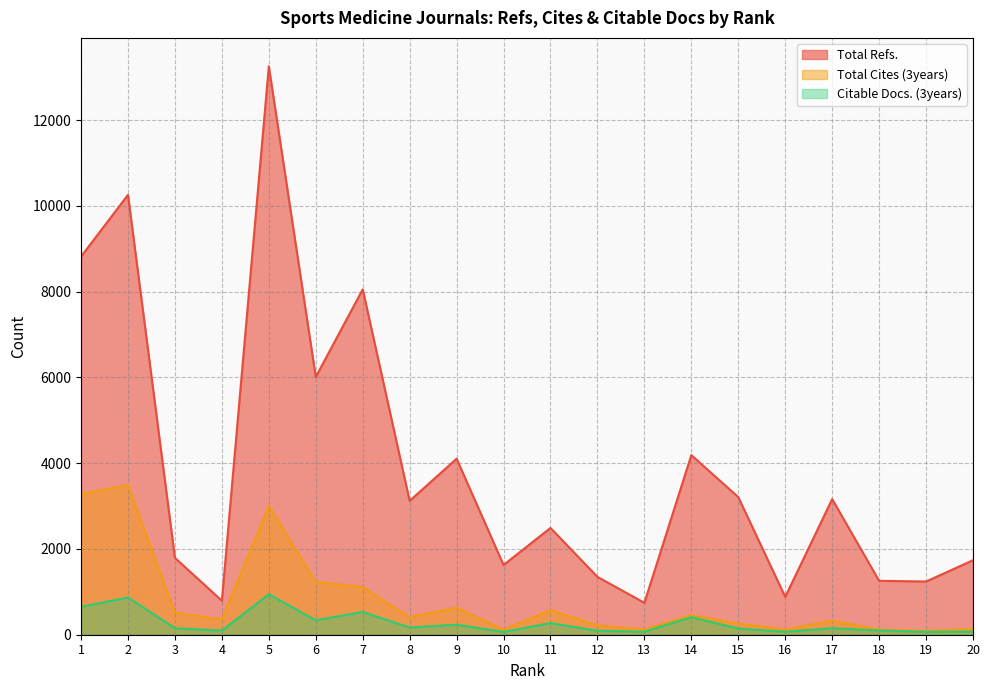

True or false: Total Refs. has a value of 8819 at 1.

True